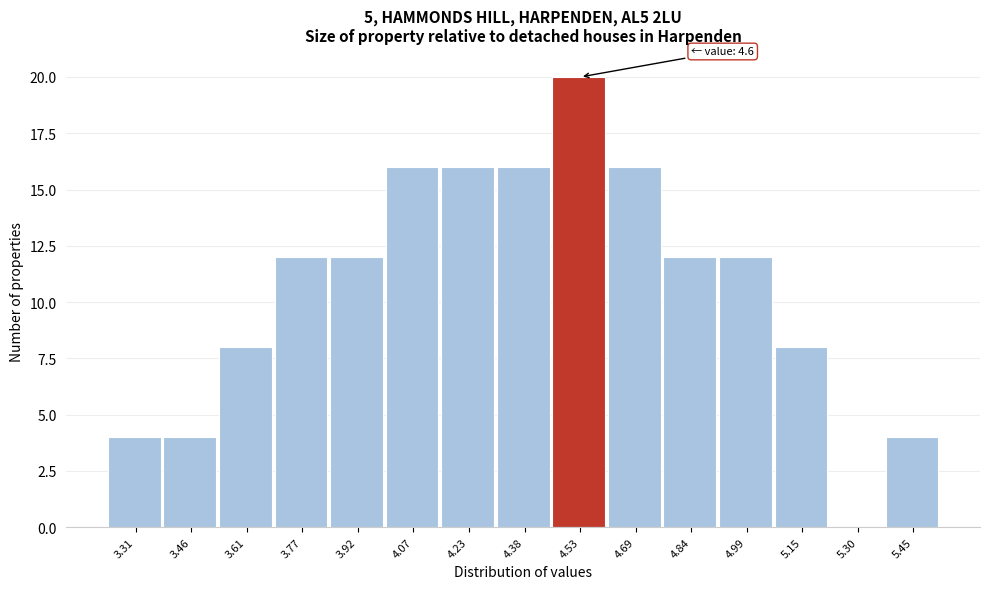

Over which range of the x-axis is the bar tallest?

4.46 to 4.62